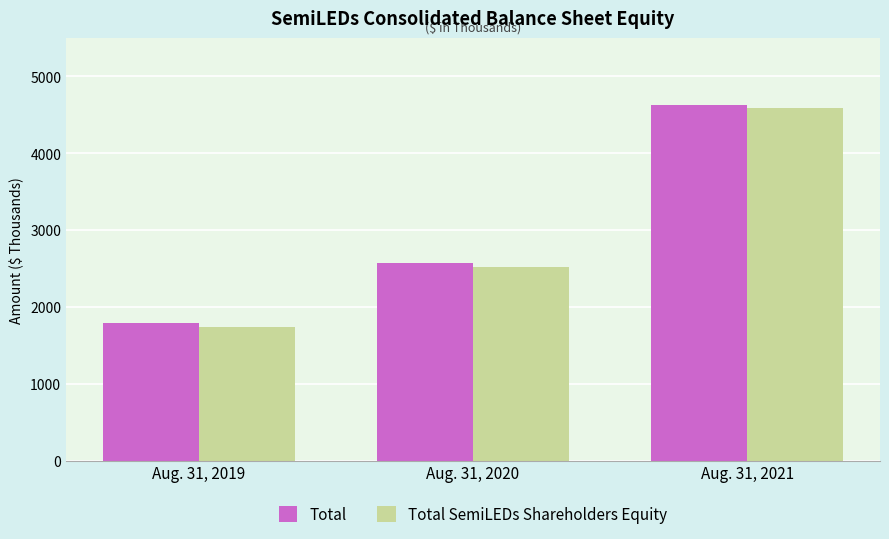

Reading left to right, what are all the values shown in this chart?

Total: Aug. 31, 2019=1788	Aug. 31, 2020=2568	Aug. 31, 2021=4626
Total SemiLEDs Shareholders Equity: Aug. 31, 2019=1741	Aug. 31, 2020=2522	Aug. 31, 2021=4587